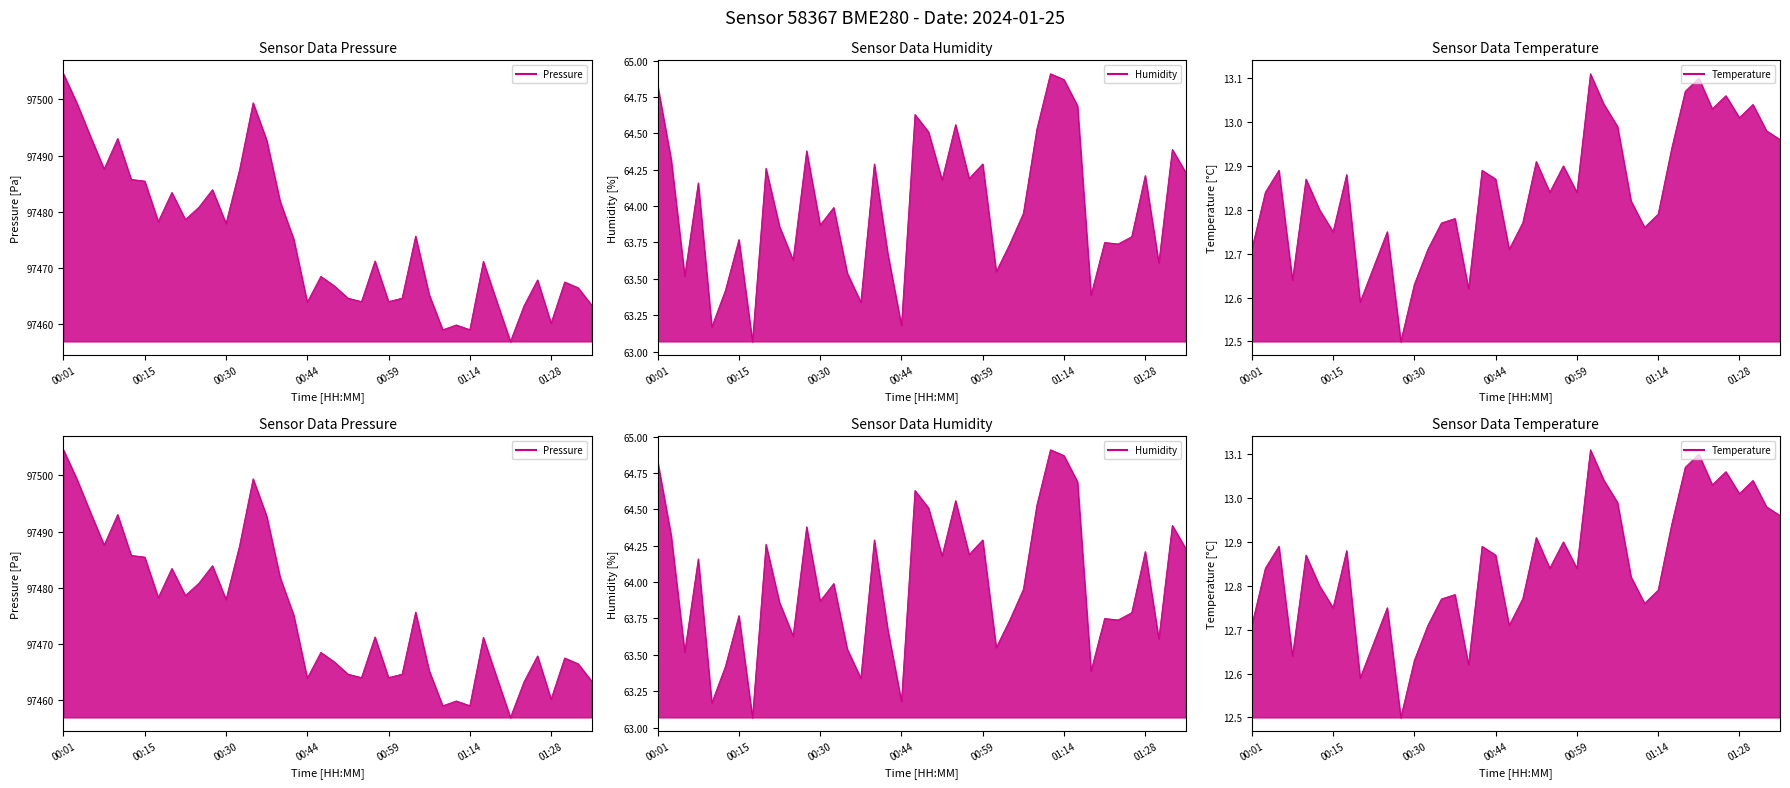

What are all the series names shown in the legend?

pressure, humidity, temperature